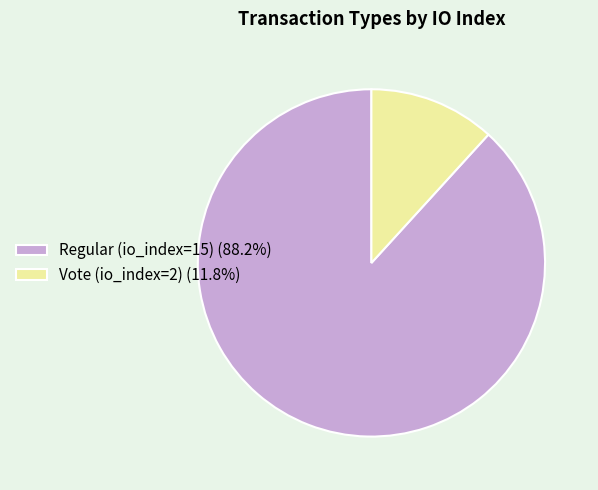

Does Vote (io_index=2) (11.8%) account for over 50% of the chart?

No